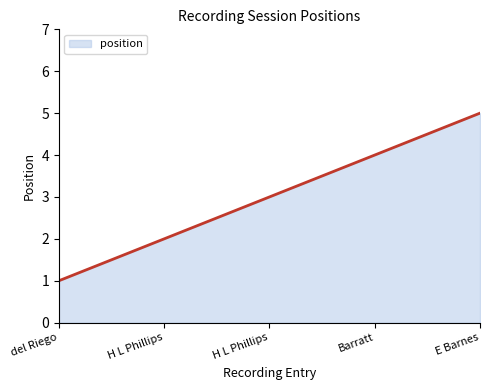

What is the greatest value displayed?

5.0